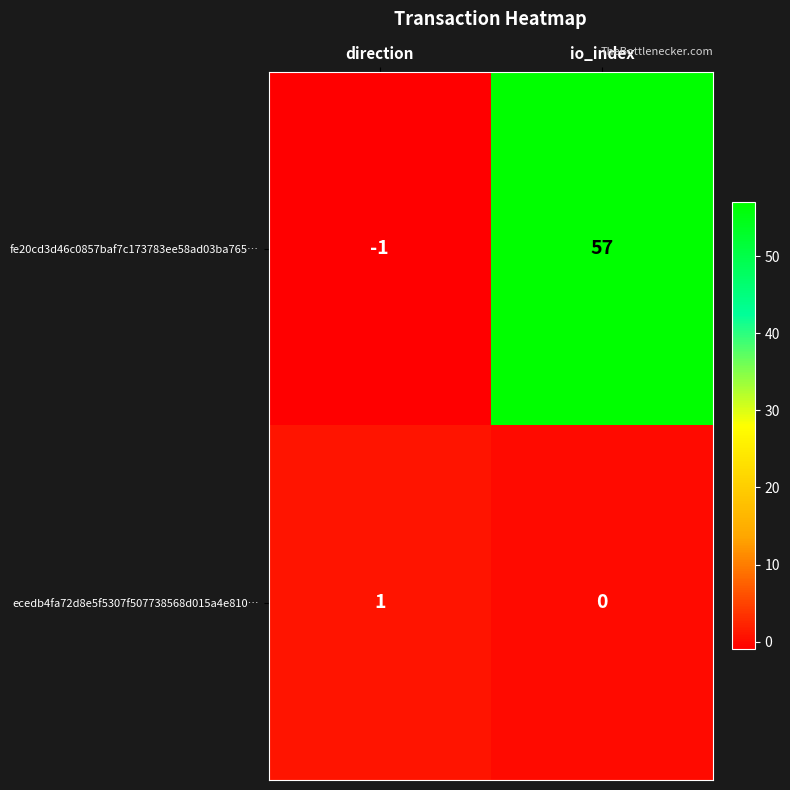

Which series has the widest spread of values?

fe20cd3d46c0857baf7c173783ee58ad03ba765…